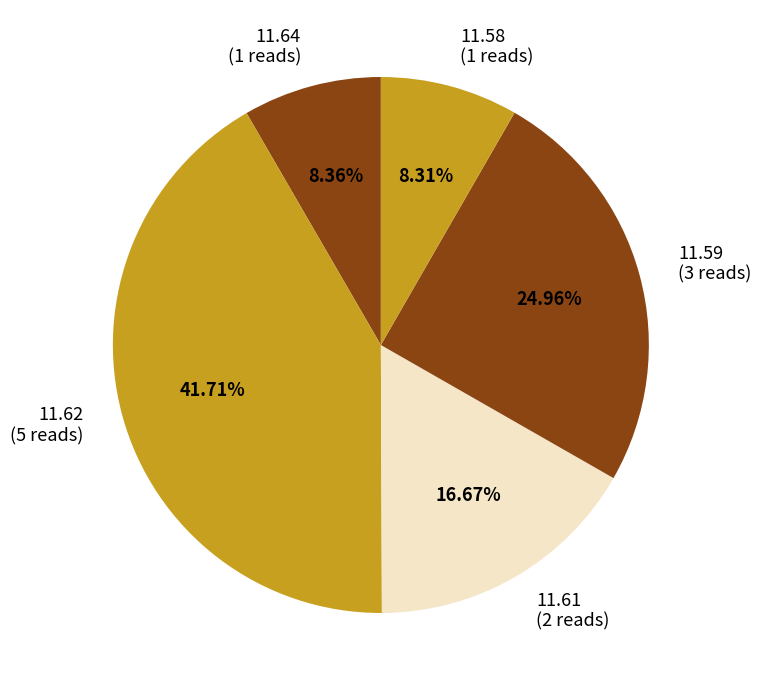

Approximately how many times larger is the value at 11.58 (1 reads) compared to 11.64 (1 reads)?

1.0